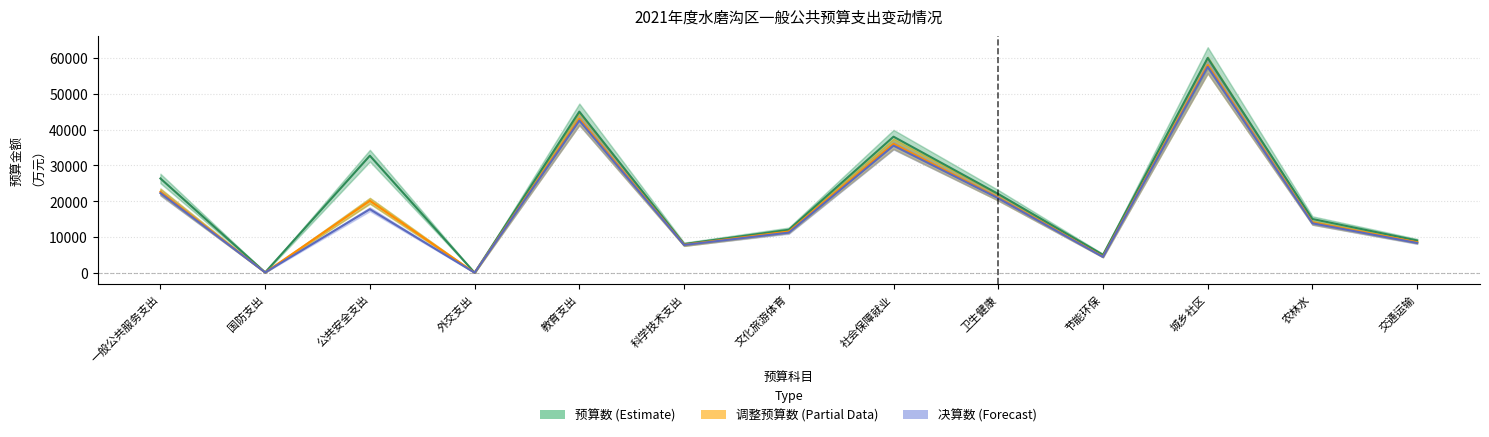

Where is the first local maximum for 预算数 (Estimate)?

公共安全支出